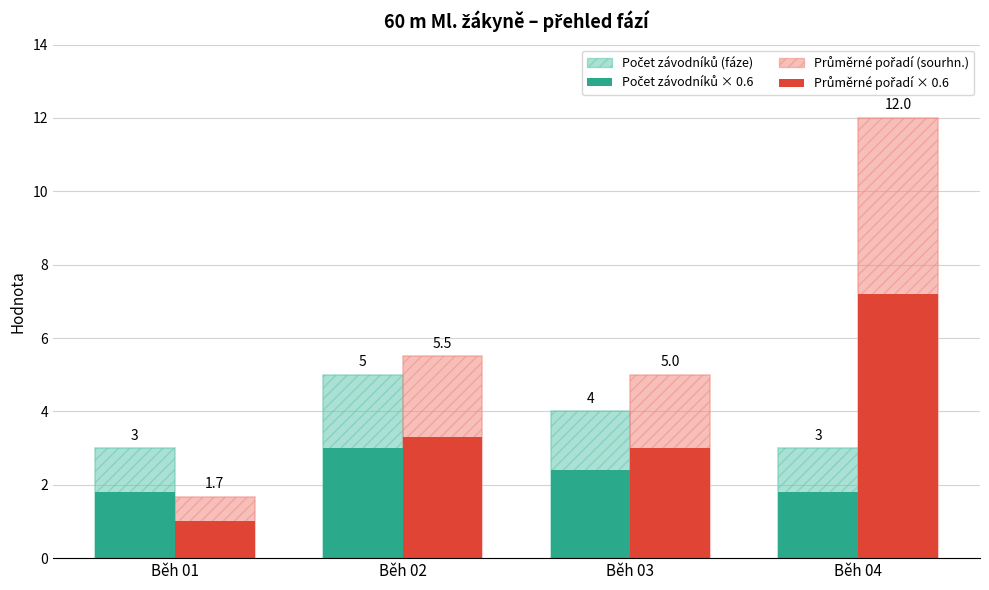

Which category has the highest value across all series?

Běh 04